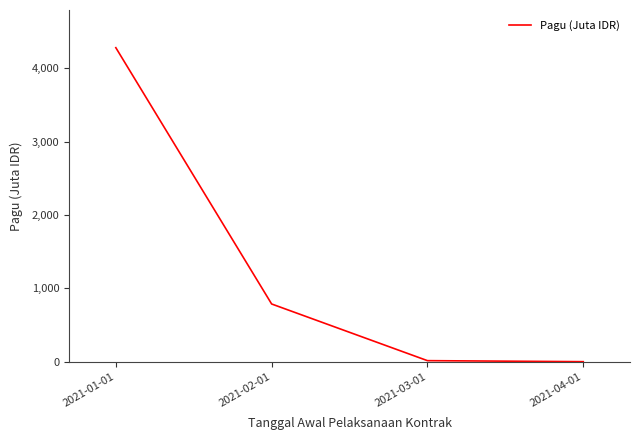

What is the difference between the maximum and minimum values?

4277.9